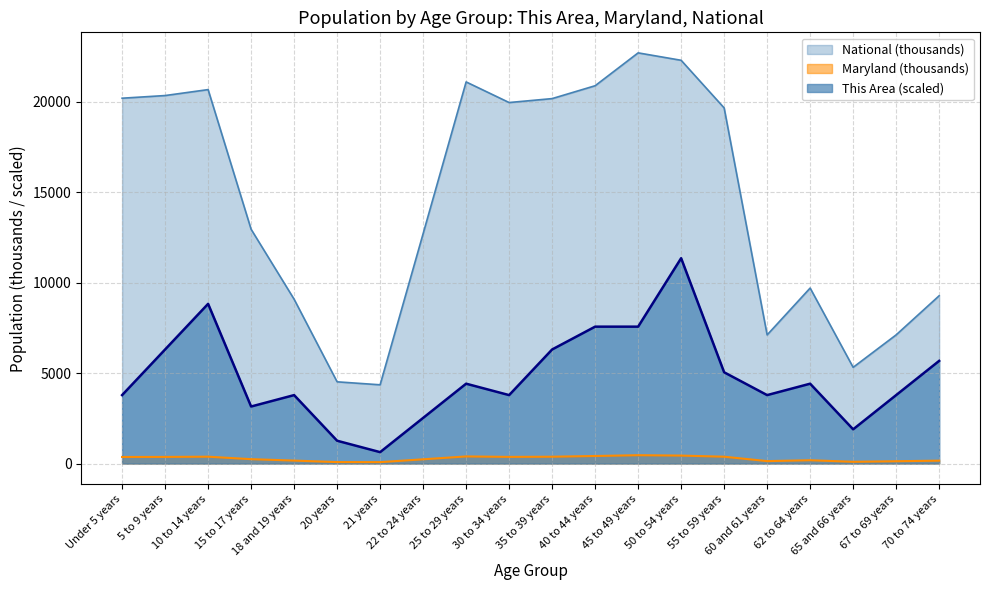

How many interior local peaks does the Maryland series have?

4